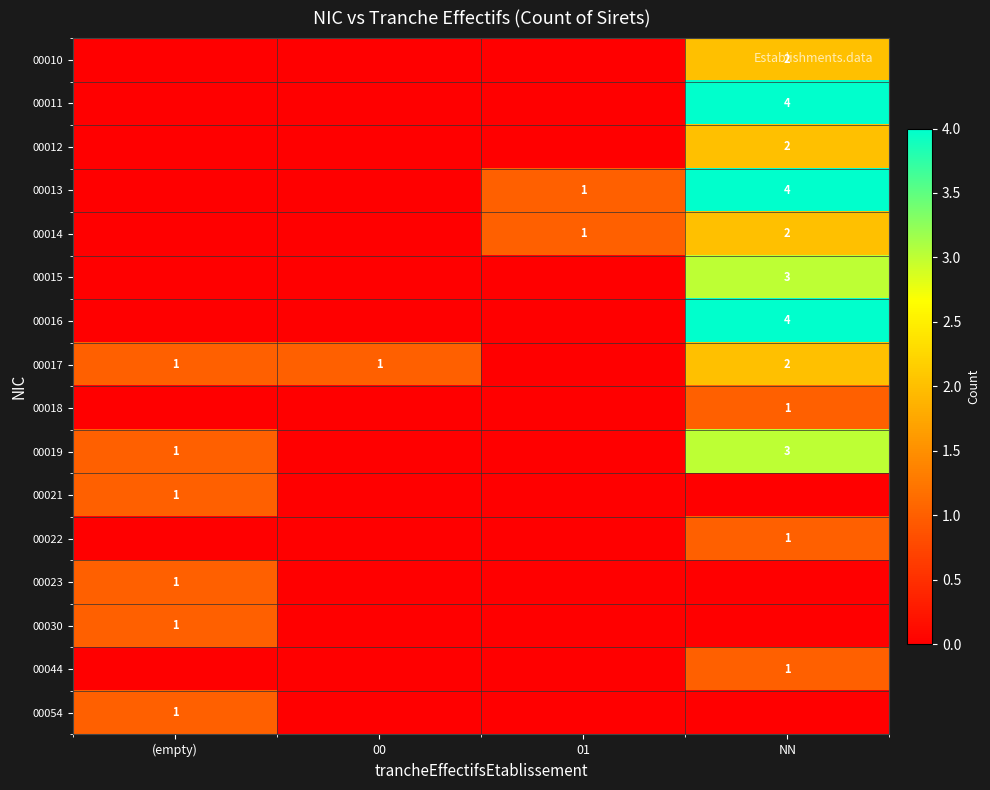

The 00044 series shows 0 at (empty). True or false?

True